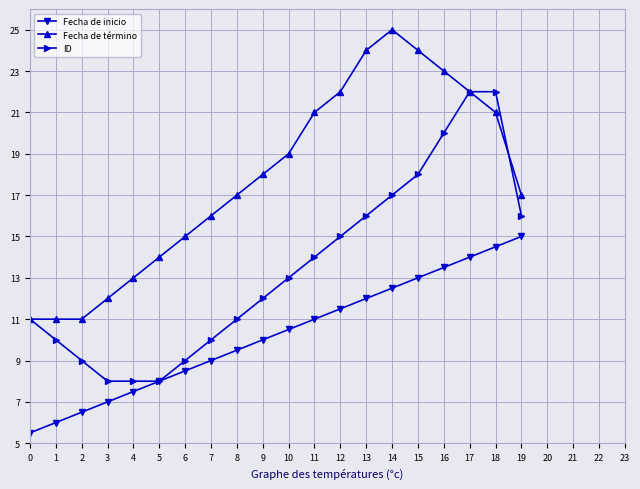

What are all the series names shown in the legend?

Fecha de inicio, Fecha de término, ID